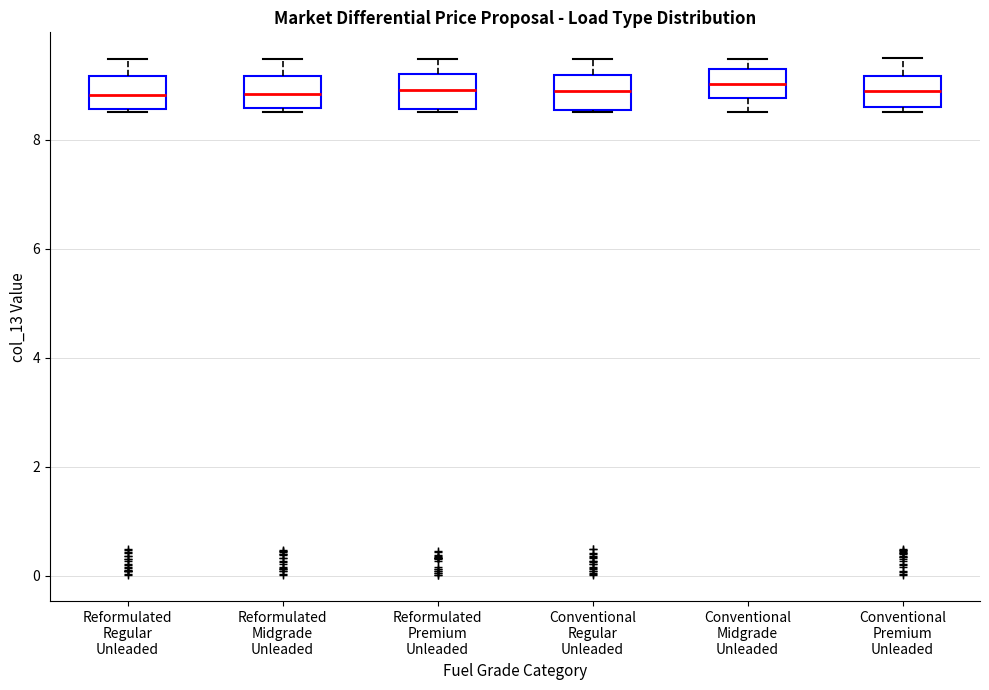

Where is the lower edge of the box for Reformulated Midgrade Unleaded on the y-axis? The values are not printed on the chart, so give them approximately, as read against the axis.

8.6